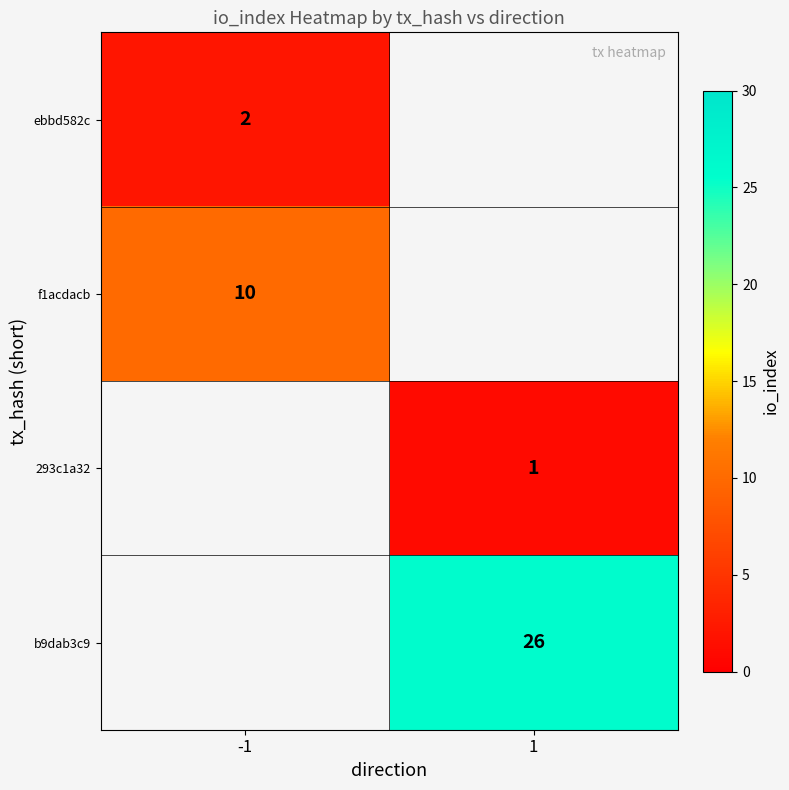

Is the value of f1acdacb at -1 greater than the value of 293c1a32 at 1?

Yes